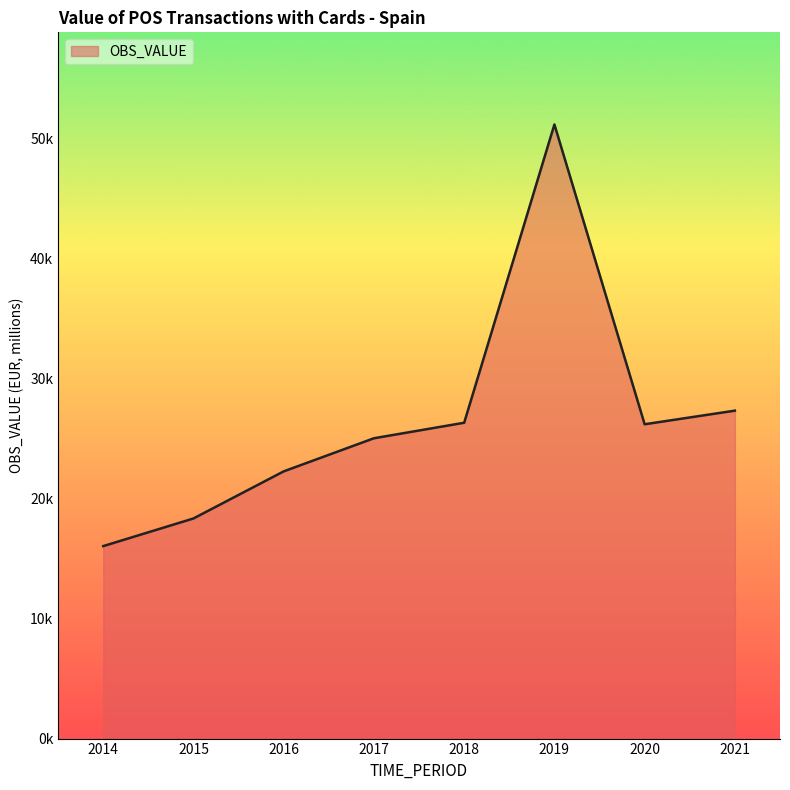

Where is the first local minimum?

2020